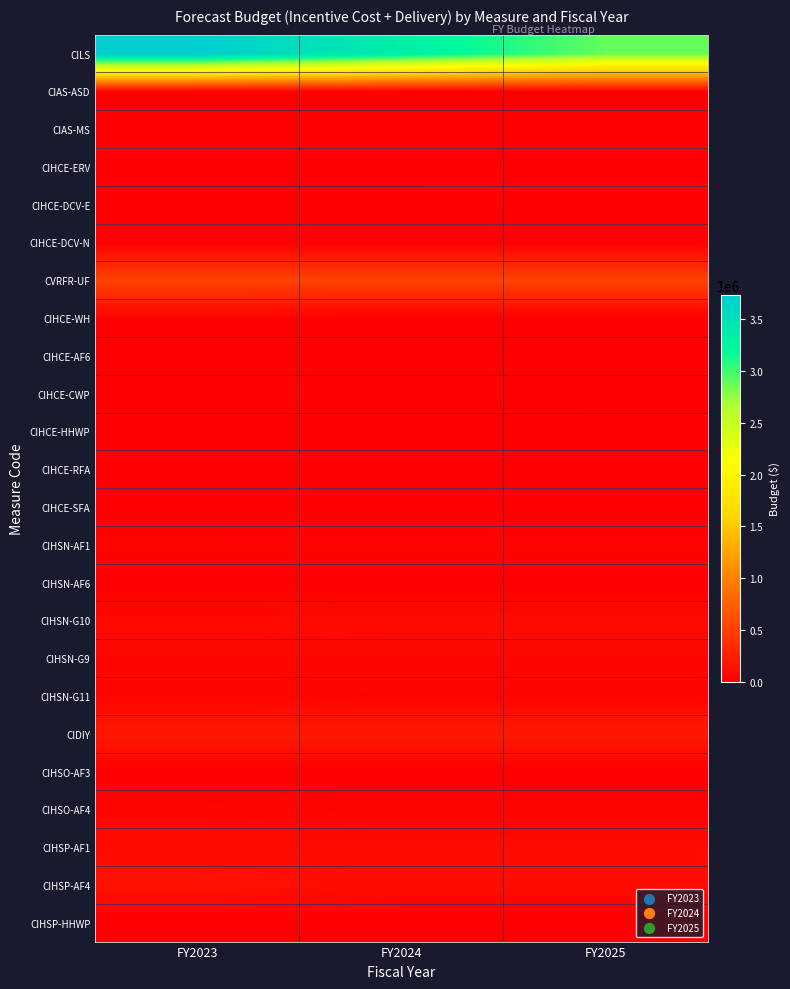

Rank the series at FY2024 from highest to lowest value.

CILS, CVRFR-UF, CIDIY, CIHSP-AF4, CIHSN-G10, CIHSP-AF1, CIHSN-G9, CIHSN-G11, CIHSN-AF1, CIHSO-AF4, CIHCE-CWP, CIHCE-ERV, CIHCE-DCV-E, CIHCE-SFA, CIHSN-AF6, CIHCE-WH, CIHCE-AF6, CIAS-ASD, CIHCE-RFA, CIHCE-DCV-N, CIHSO-AF3, CIHSP-HHWP, CIAS-MS, CIHCE-HHWP